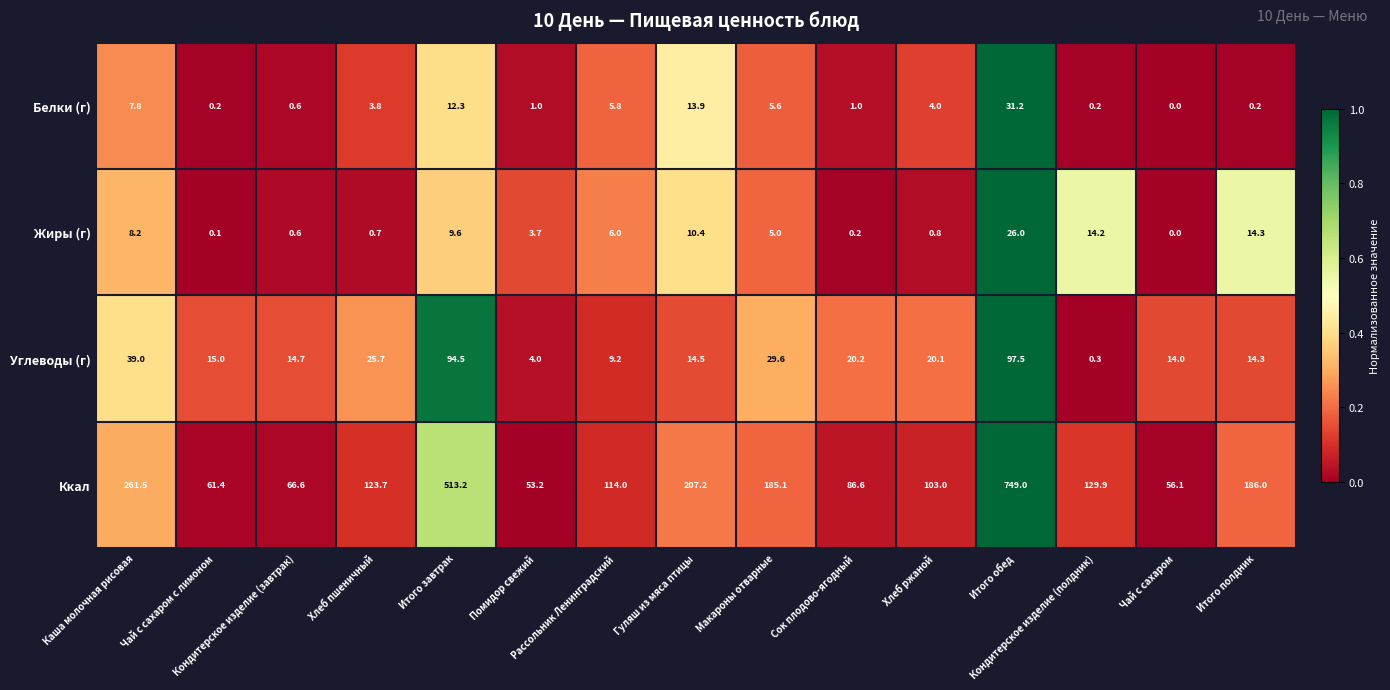

What is the difference between the maximum and minimum values in the Ккал series?

695.8